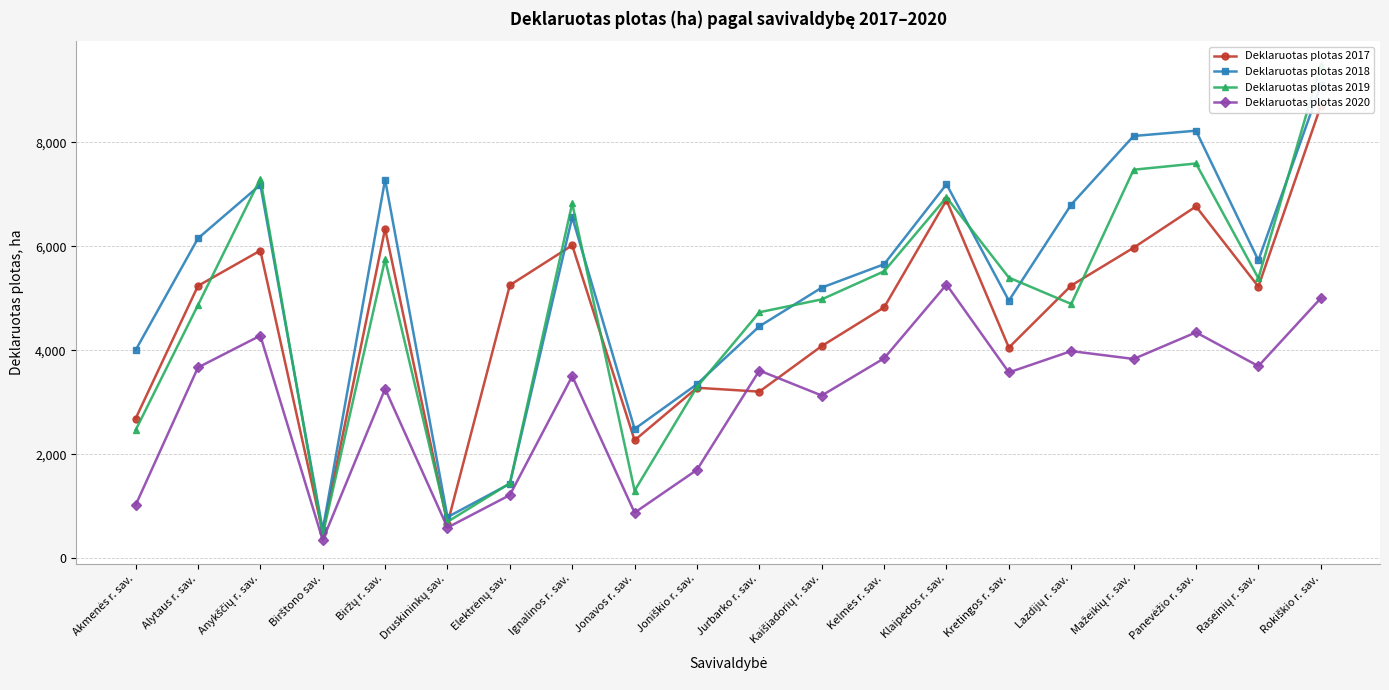

Read the Deklaruotas plotas 2018 value at Mažeikių r. sav..

8125.0